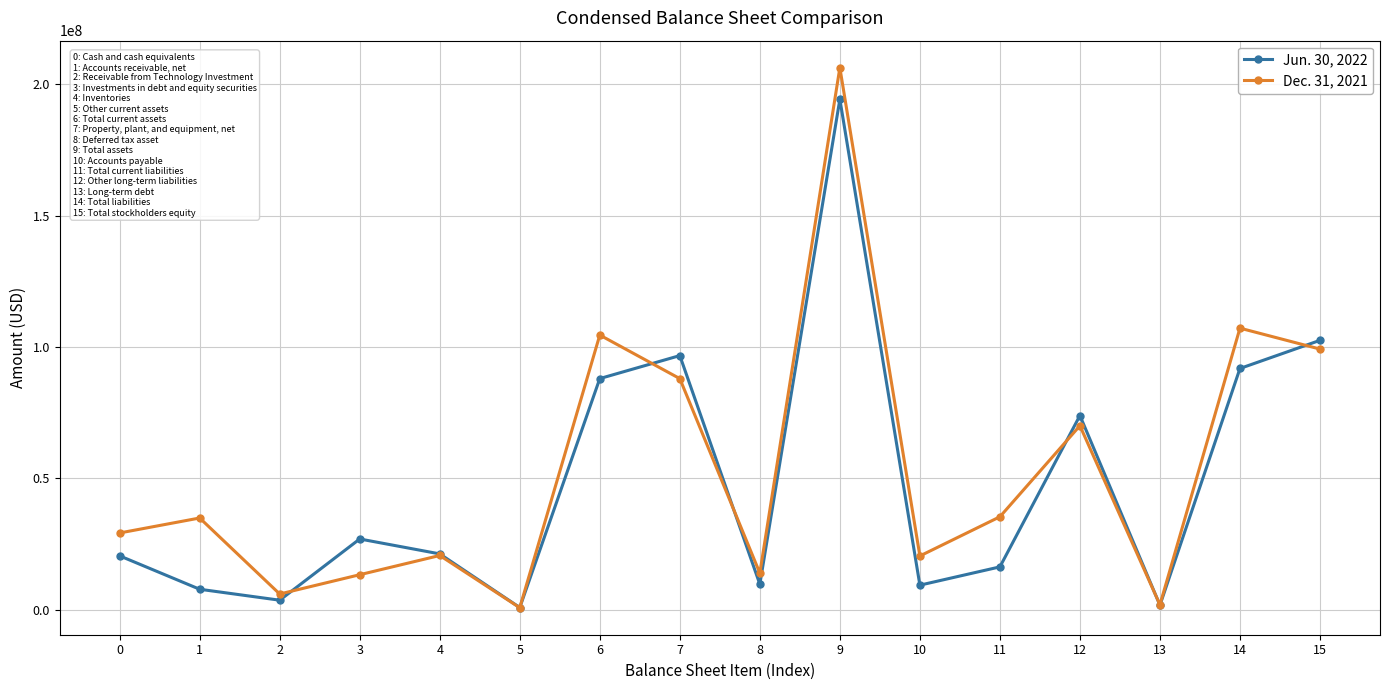

True or false: Jun. 30, 2022 has more than 0 points higher than both neighbors.

True